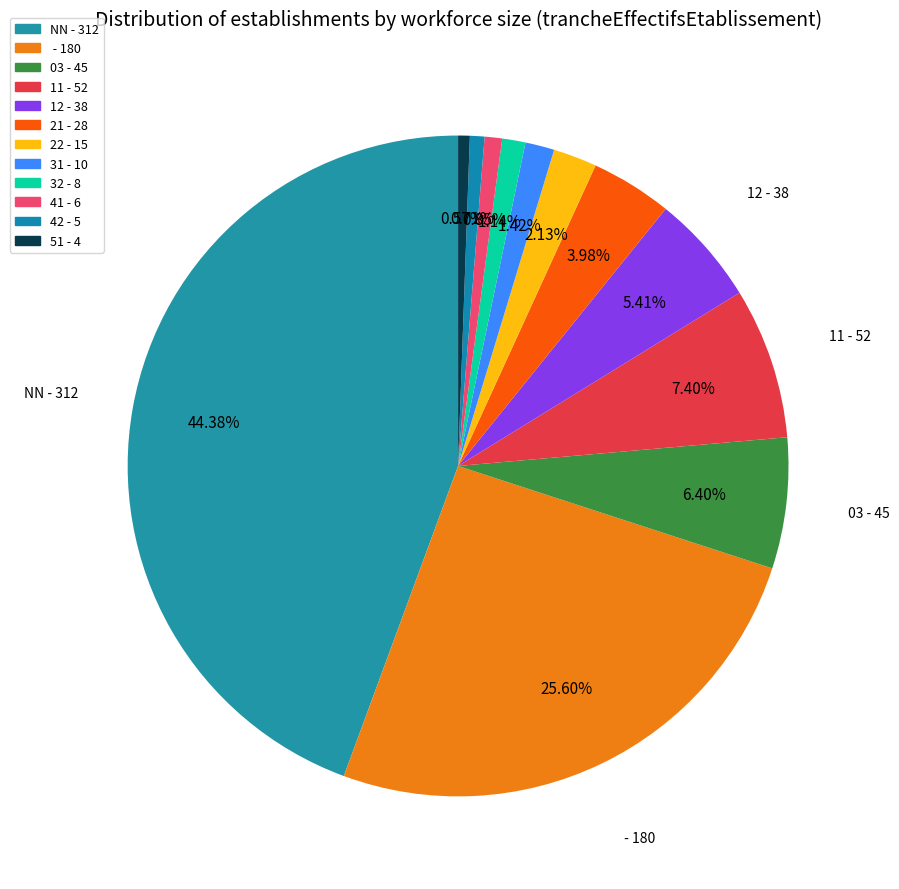

What is the smallest slice in the pie chart?

51